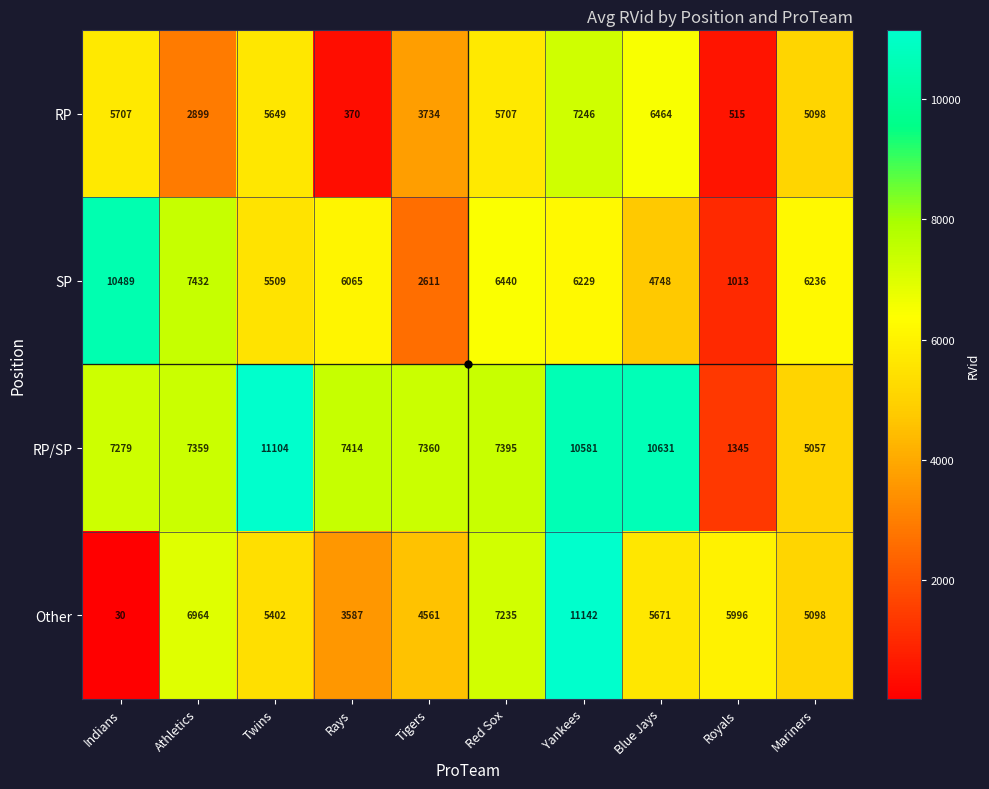

What is the total value across all series at Twins?

27664